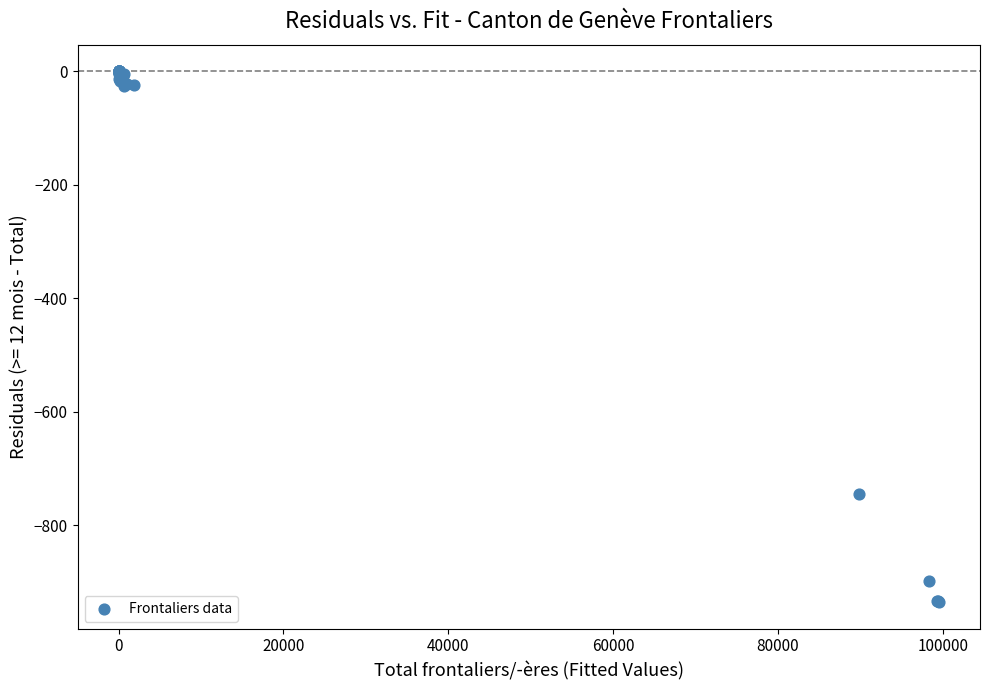

What Y value in the scatter plot is closest to -467?

-745